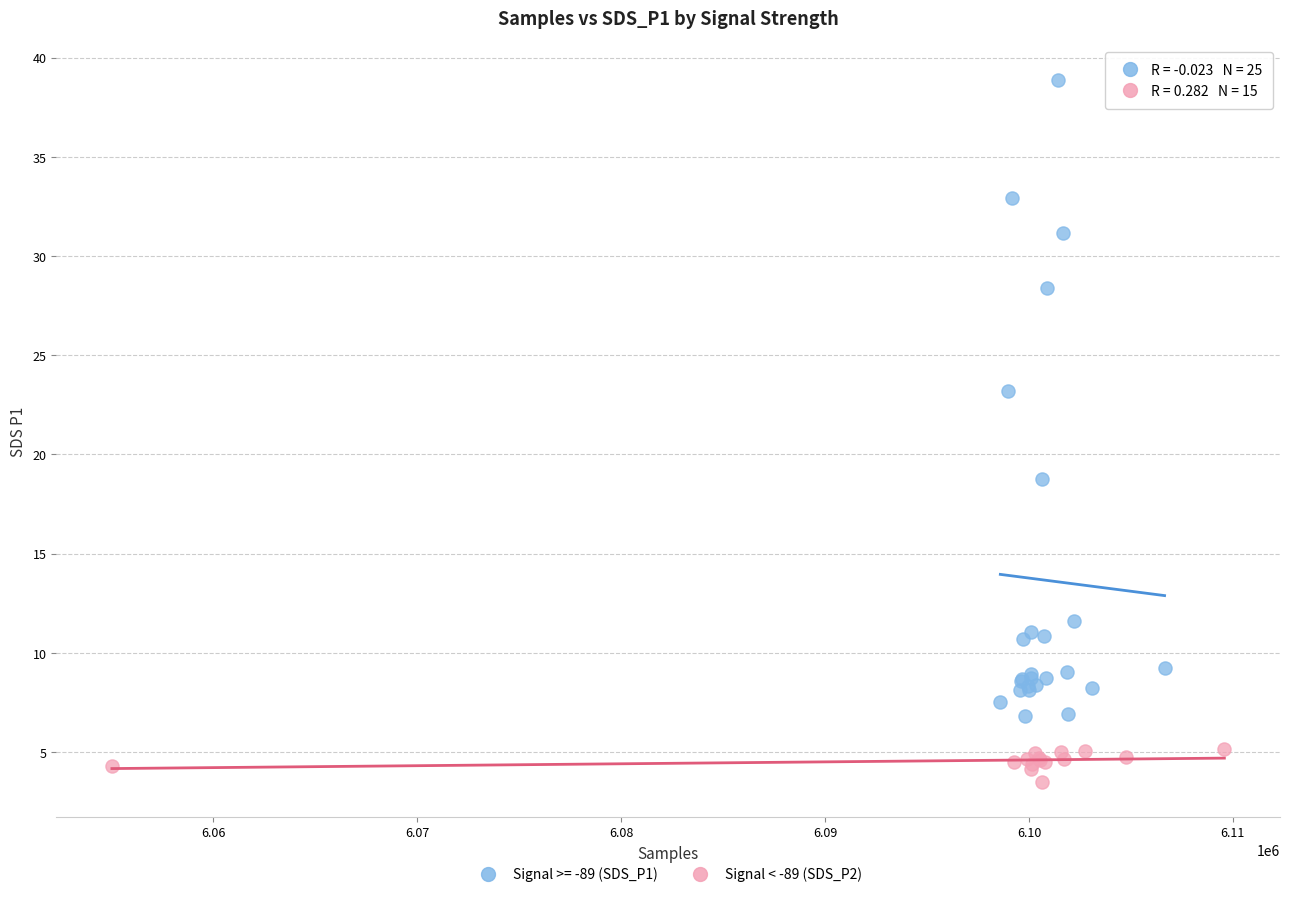

Which series reaches the minimum Y coordinate?

Signal < -89 (SDS_P2)